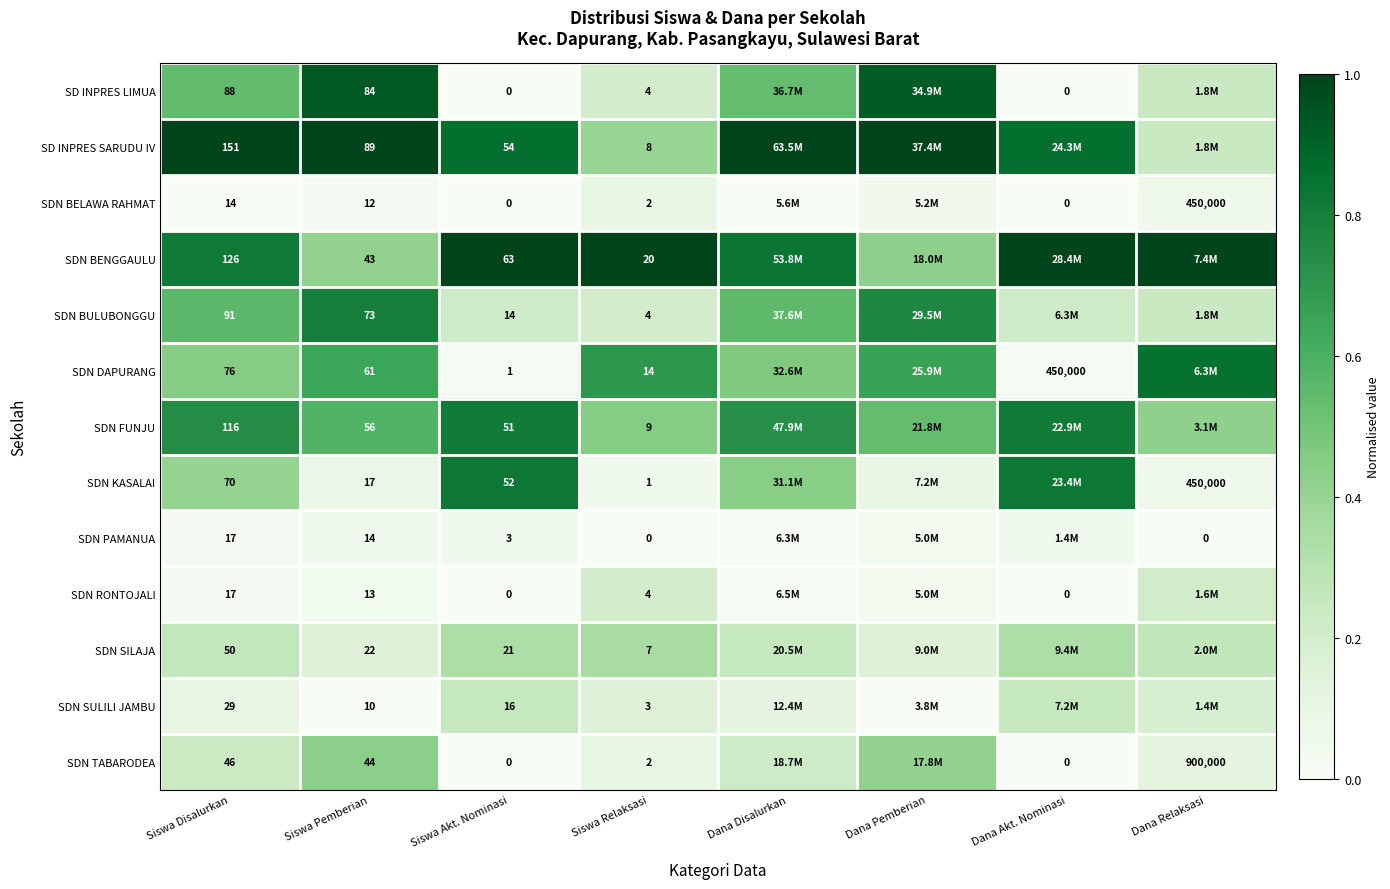

Is the value of SDN BELAWA RAHMAT at Siswa Pemberian greater than the value of SDN DAPURANG at Dana Akt. Nominasi?

No